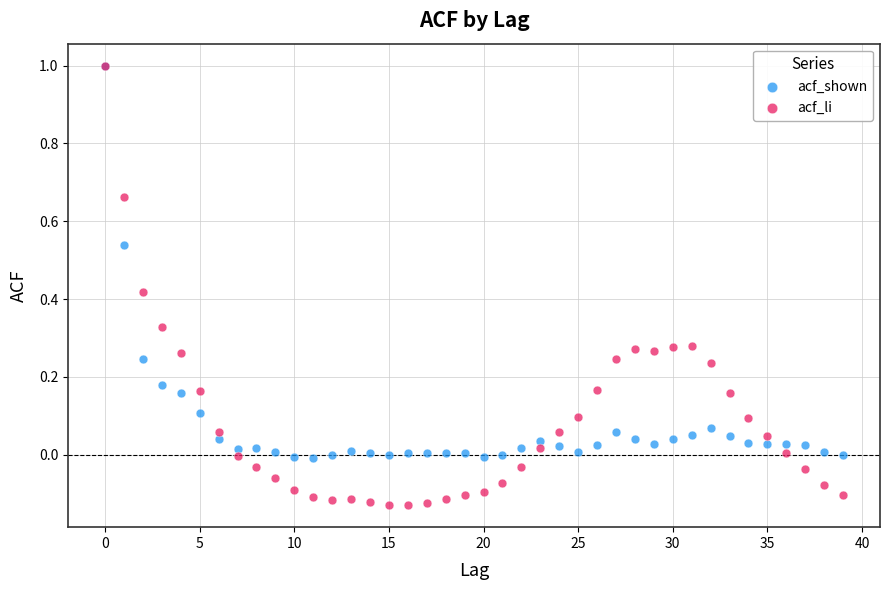

What are all the series names shown in the legend?

acf_shown, acf_li